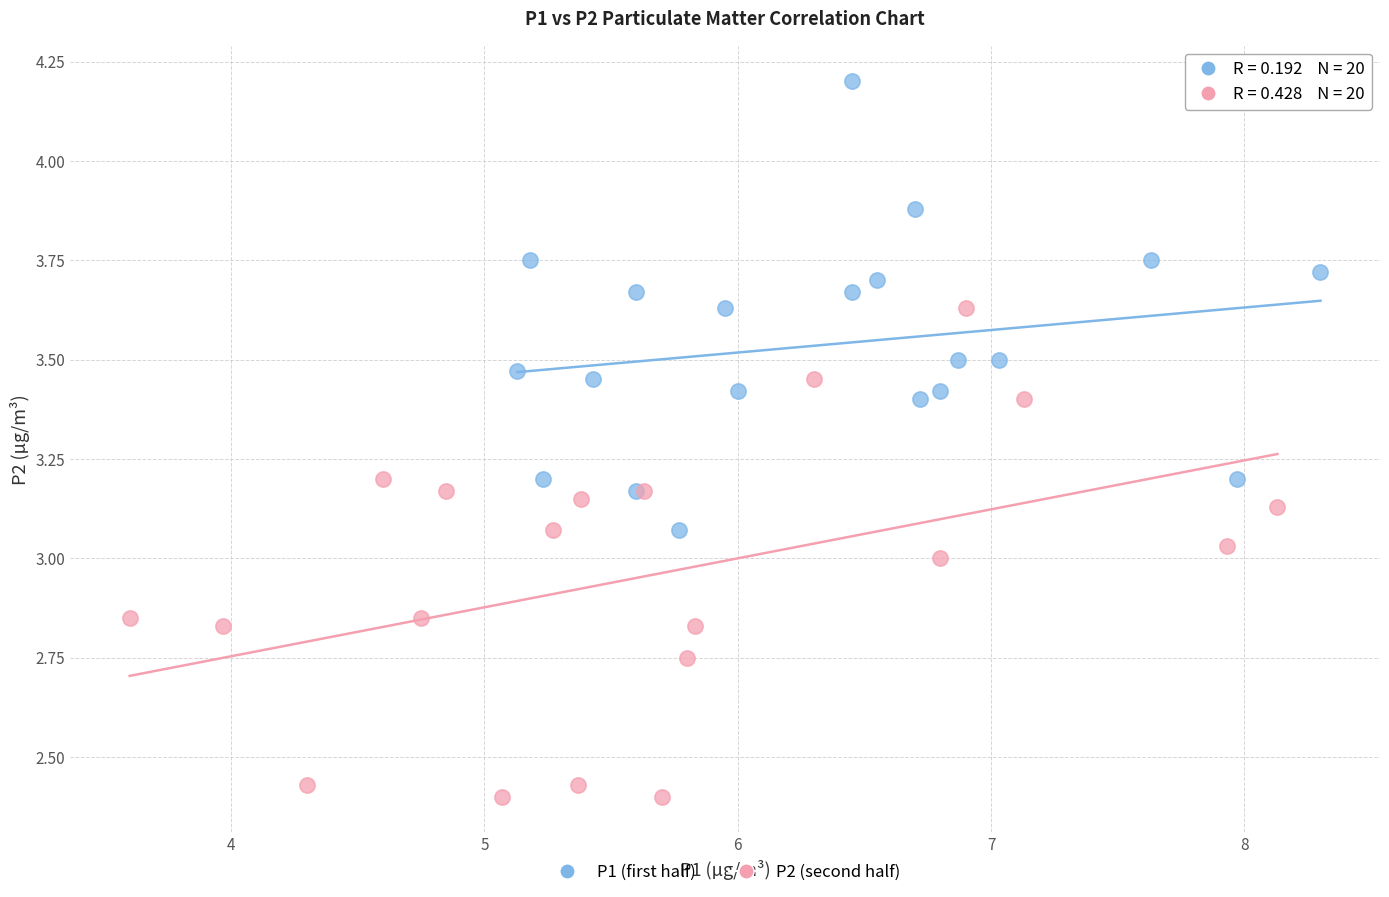

Which series reaches the minimum Y coordinate?

P2 (second half)